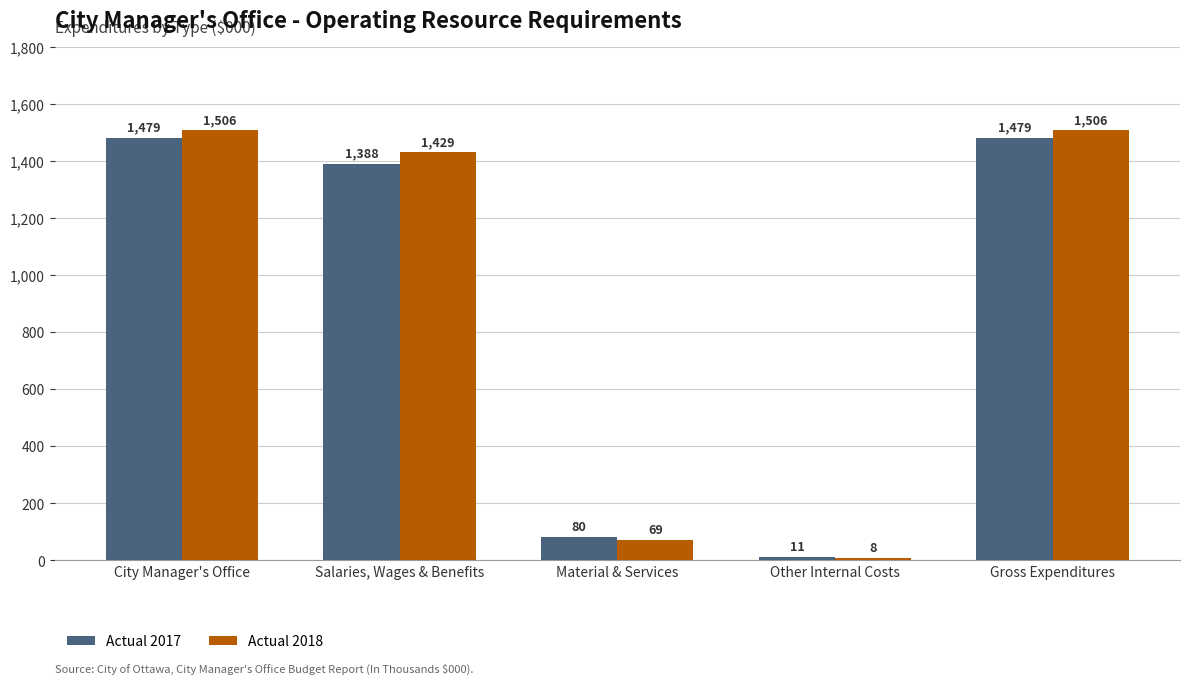

What is the total value across all series at Gross Expenditures?

2985